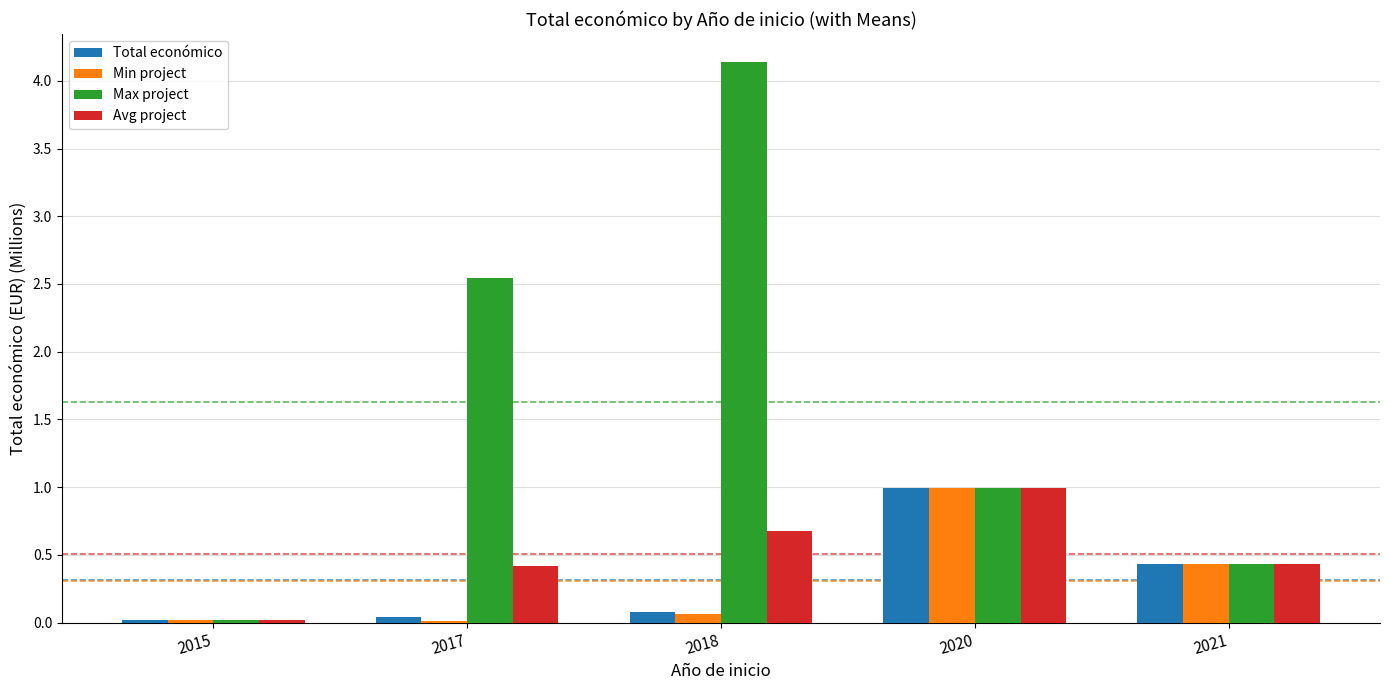

Where is Avg project nearest to the value 0?

2015